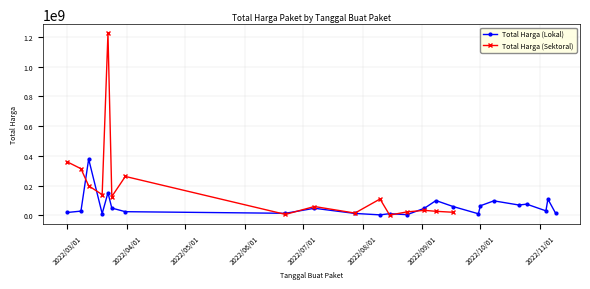

What is the minimum value shown in the chart?

3825000